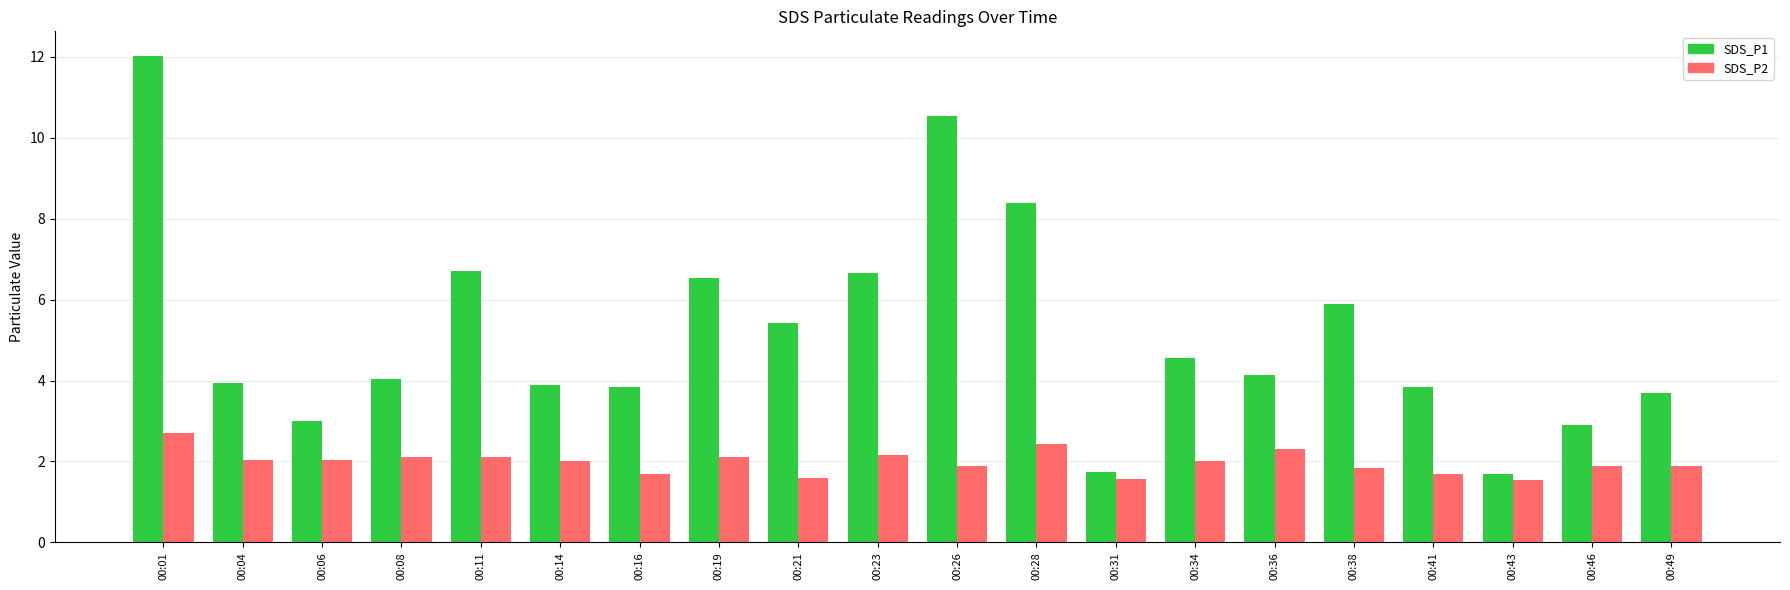

Where does the SDS_P1 series first go above 4?

00:01